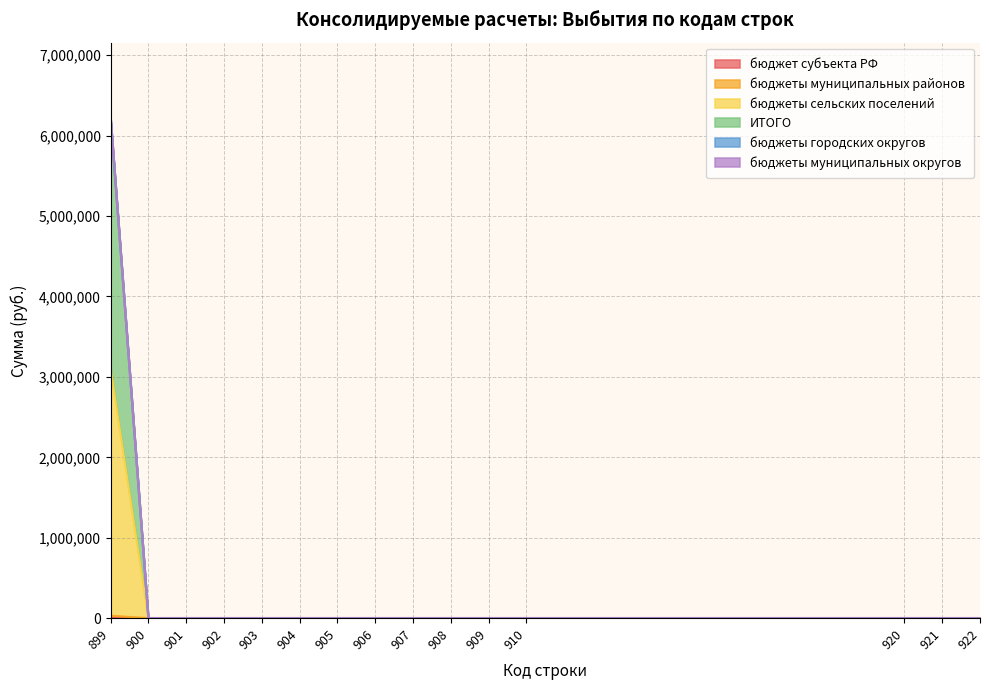

Which category has the highest value in the бюджеты муниципальных районов series?

899